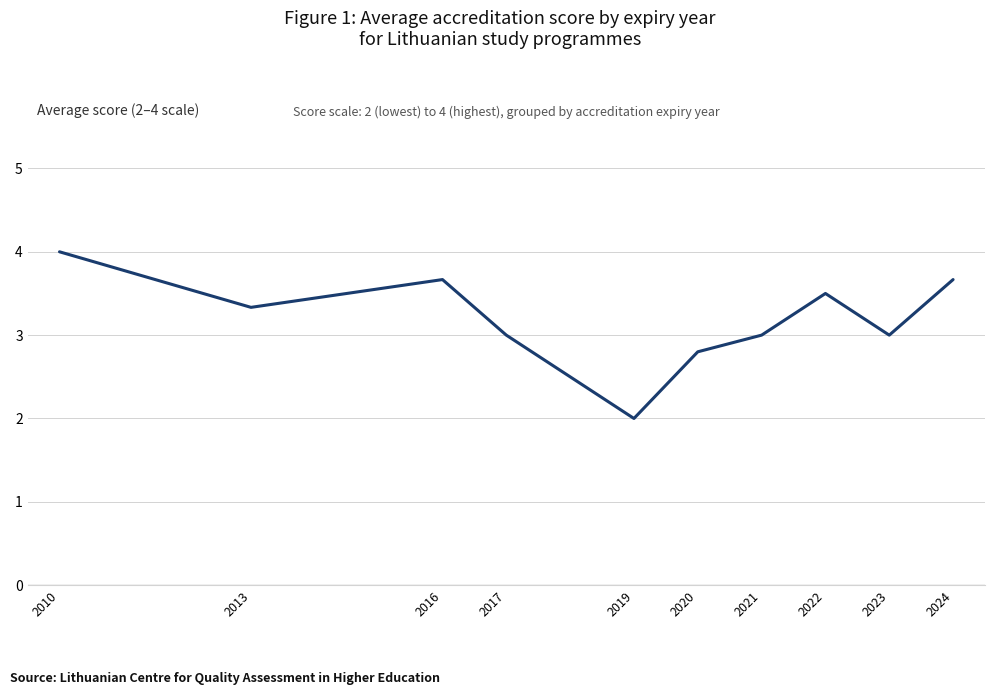

What is the sum of the values at 2013 and 2010?

7.3